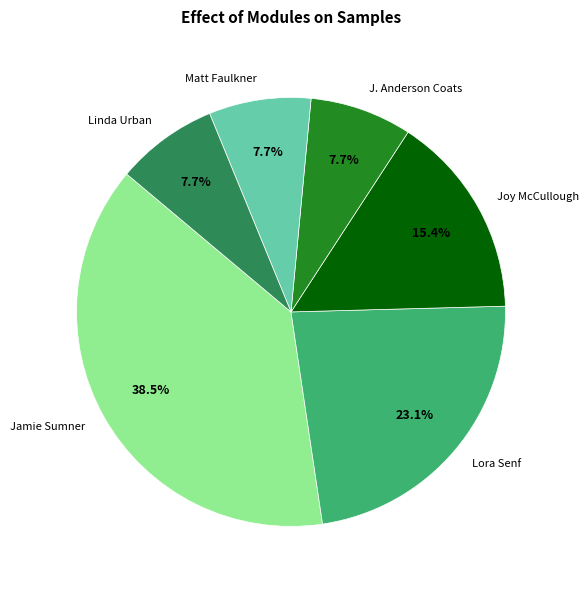

How many slices are in this pie chart?

6